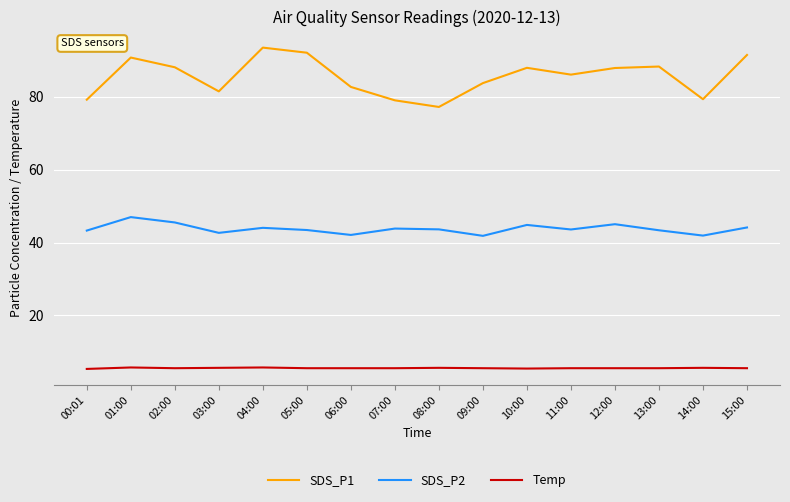

At which label does SDS_P1 reach its minimum?

08:00